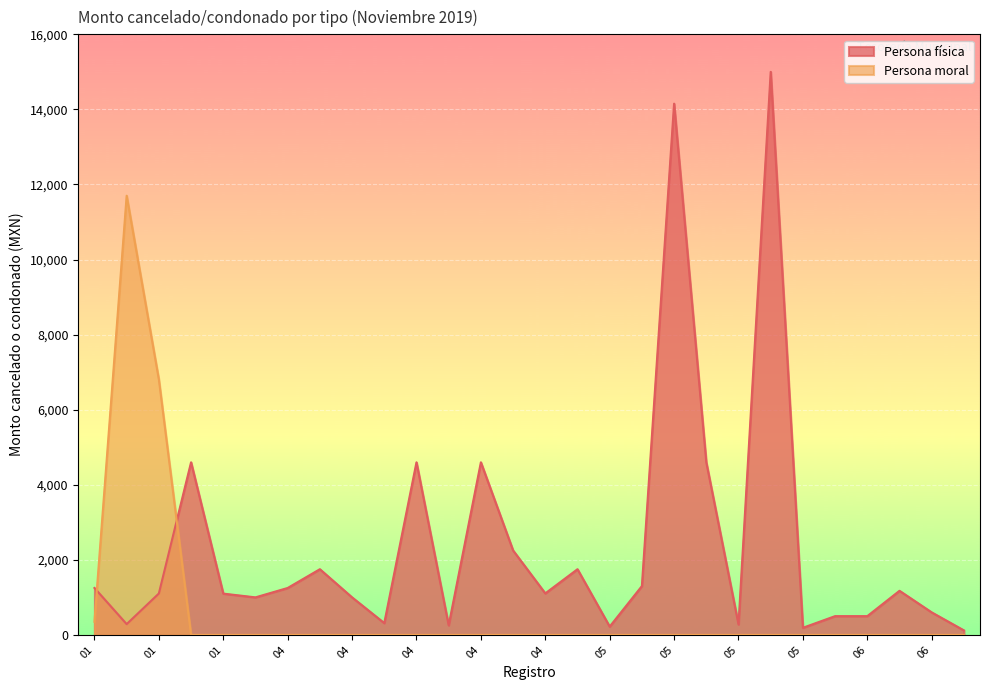

True or false: Persona moral and Persona física intersect in this chart.

True